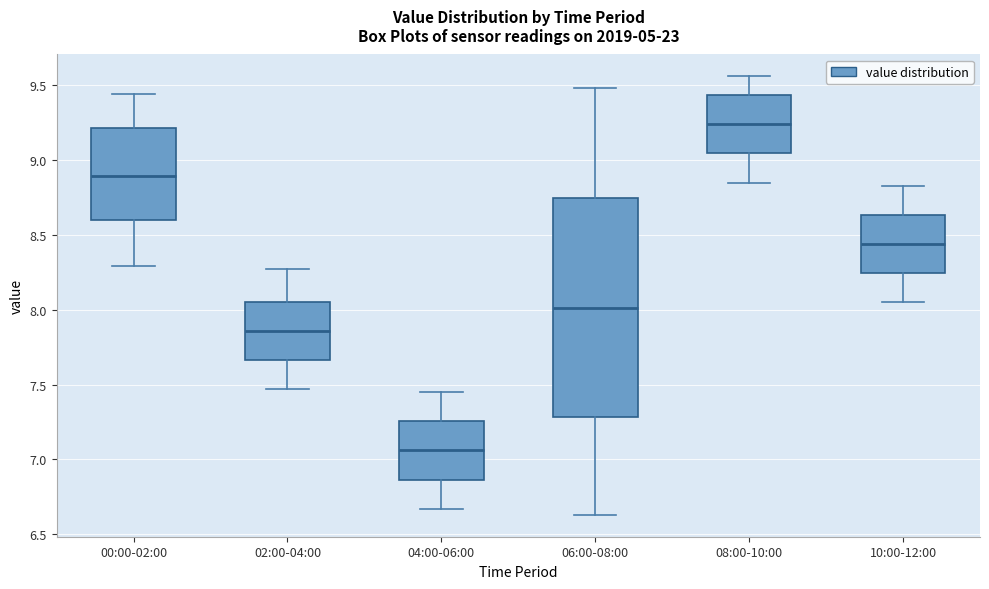

Reading left to right, transcribe this box plot: for each box, give where its median line is, the range the box spans, and where its two whiskers end, as read against the y-axis. The values are not printed on the chart, so give them approximately, as read against the axis.

00:00-02:00: median 8.90, box 8.60 to 9.20, whiskers 8.30 to 9.45
02:00-04:00: median 7.85, box 7.65 to 8.05, whiskers 7.45 to 8.25
04:00-06:00: median 7.05, box 6.85 to 7.25, whiskers 6.65 to 7.45
06:00-08:00: median 8.00, box 7.30 to 8.75, whiskers 6.65 to 9.50
08:00-10:00: median 9.25, box 9.05 to 9.45, whiskers 8.85 to 9.55
10:00-12:00: median 8.45, box 8.25 to 8.65, whiskers 8.05 to 8.85